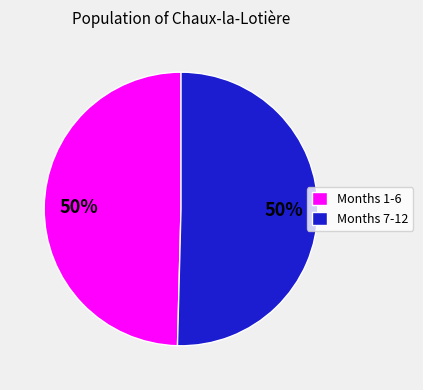

Combined, do Months 7-12 and Months 1-6 account for over 50%?

Yes